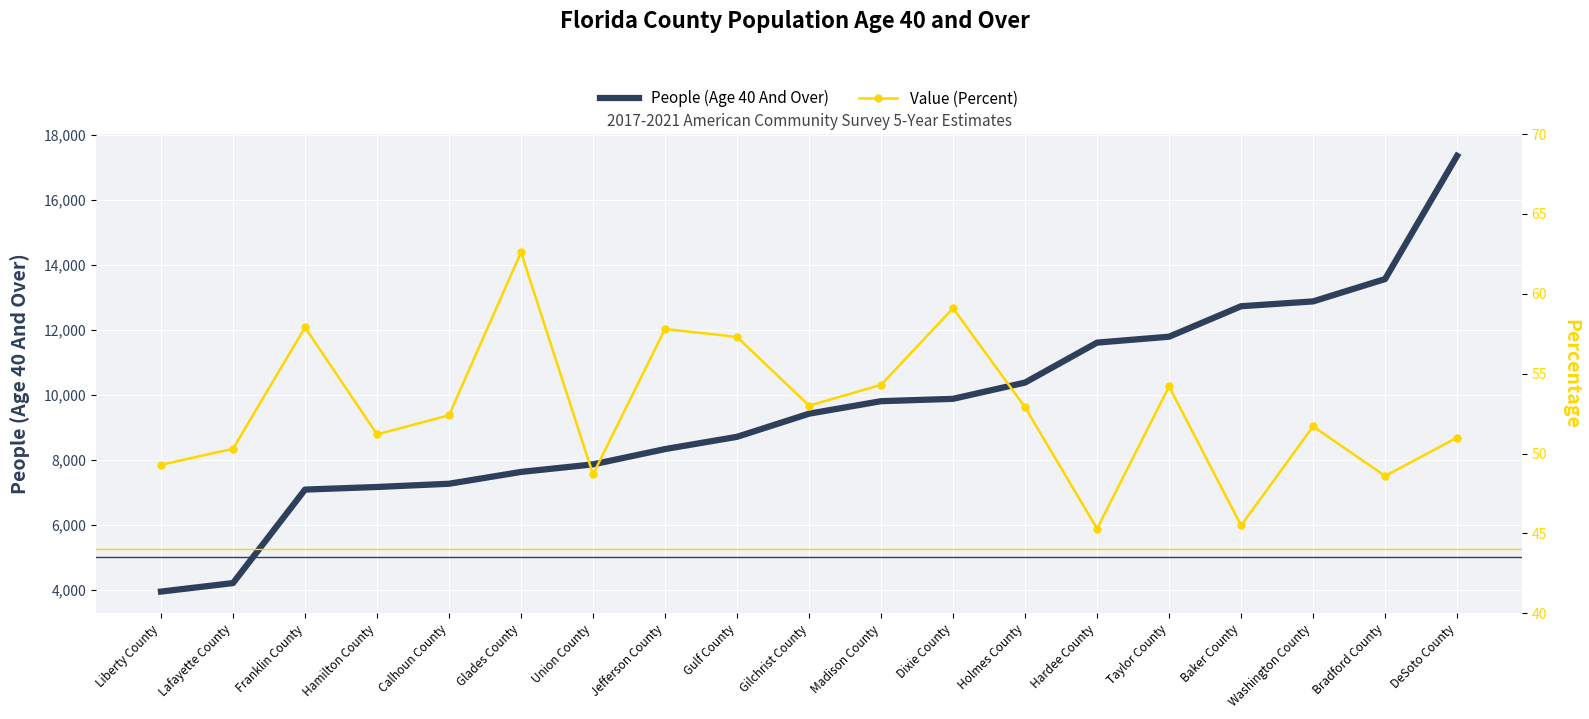

What is the difference between the second highest and second lowest values in the Value (Percent) series?

13.6